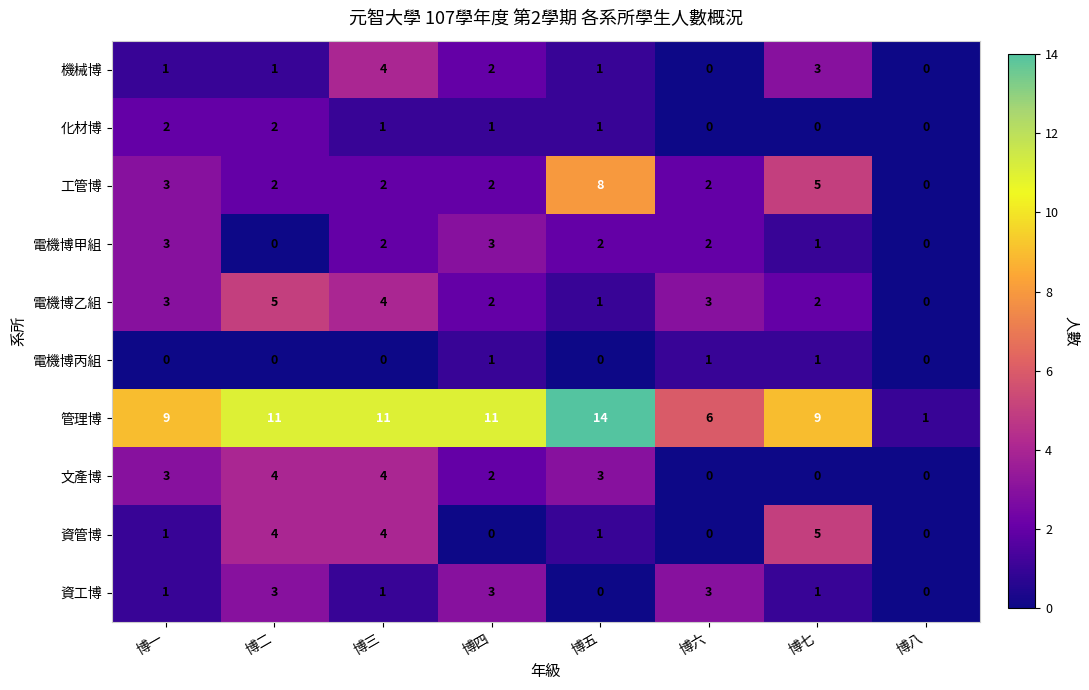

How many positive values does the 電機博甲組 series have?

6